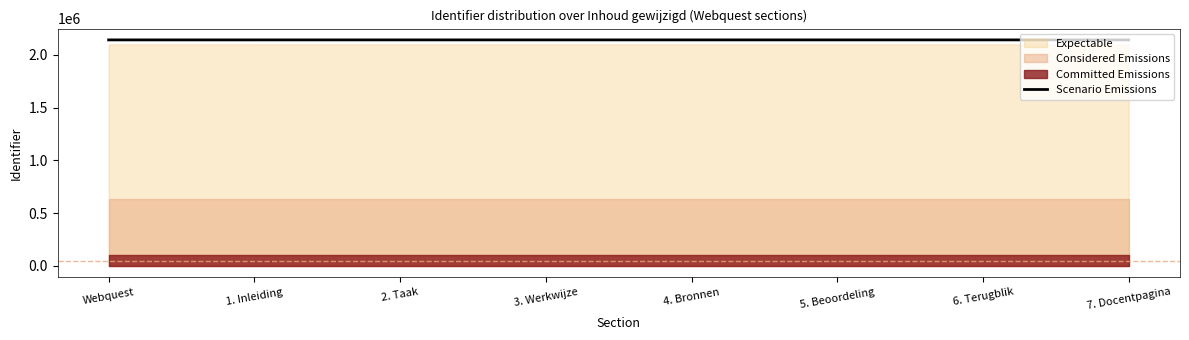

What is the label of the 3rd point from the left?

2. Taak